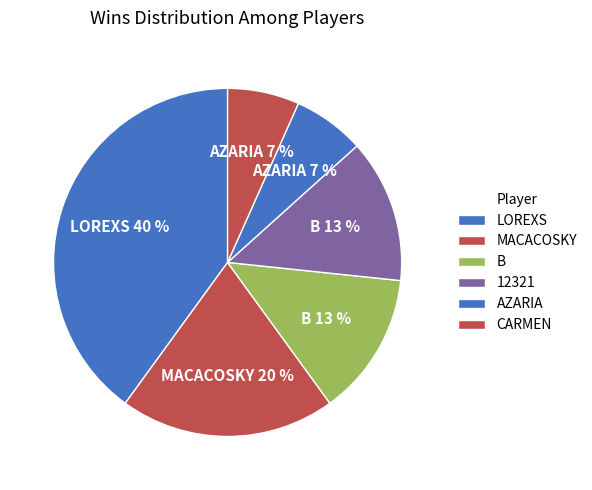

What is the largest slice in the pie chart?

LOREXS